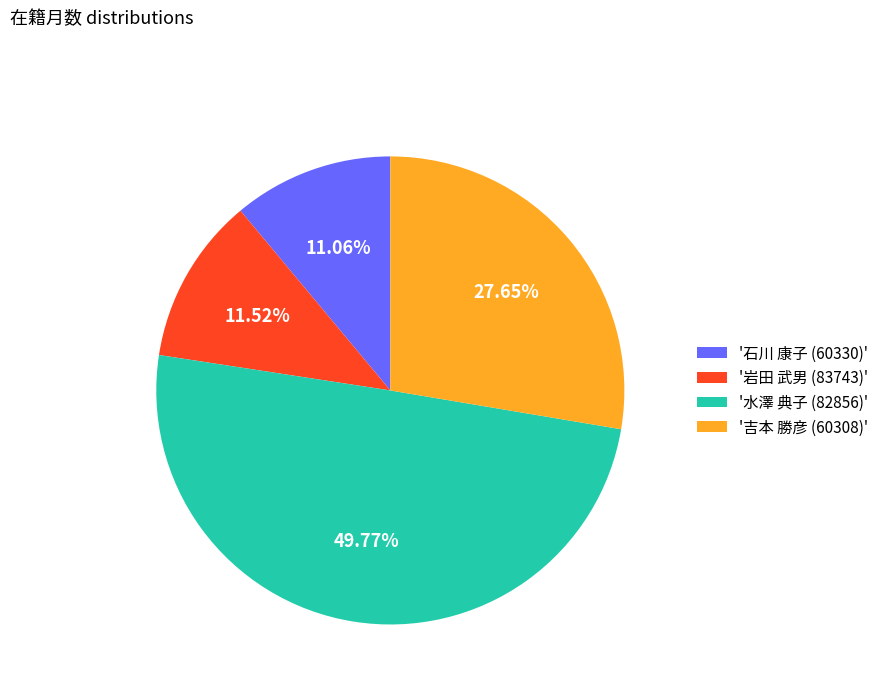

Between '岩田 武男 (83743)' and '吉本 勝彦 (60308)', which is larger?

'吉本 勝彦 (60308)'